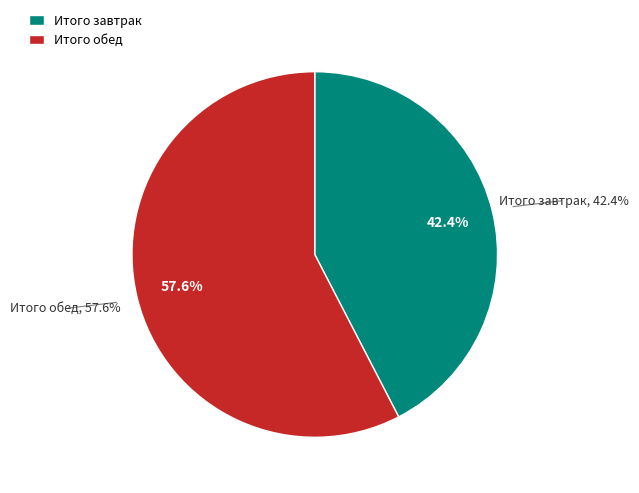

True or false: Итого завтрак accounts for 36% of the total.

False